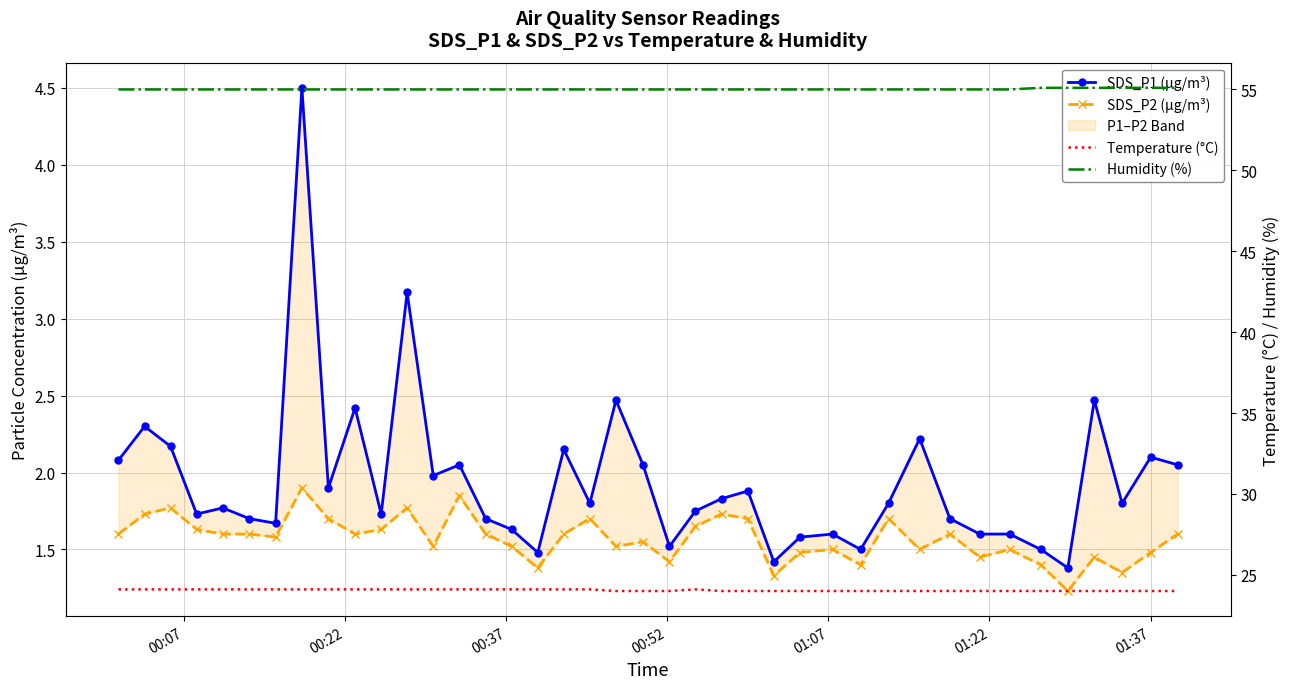

How many series are shown in this chart?

4